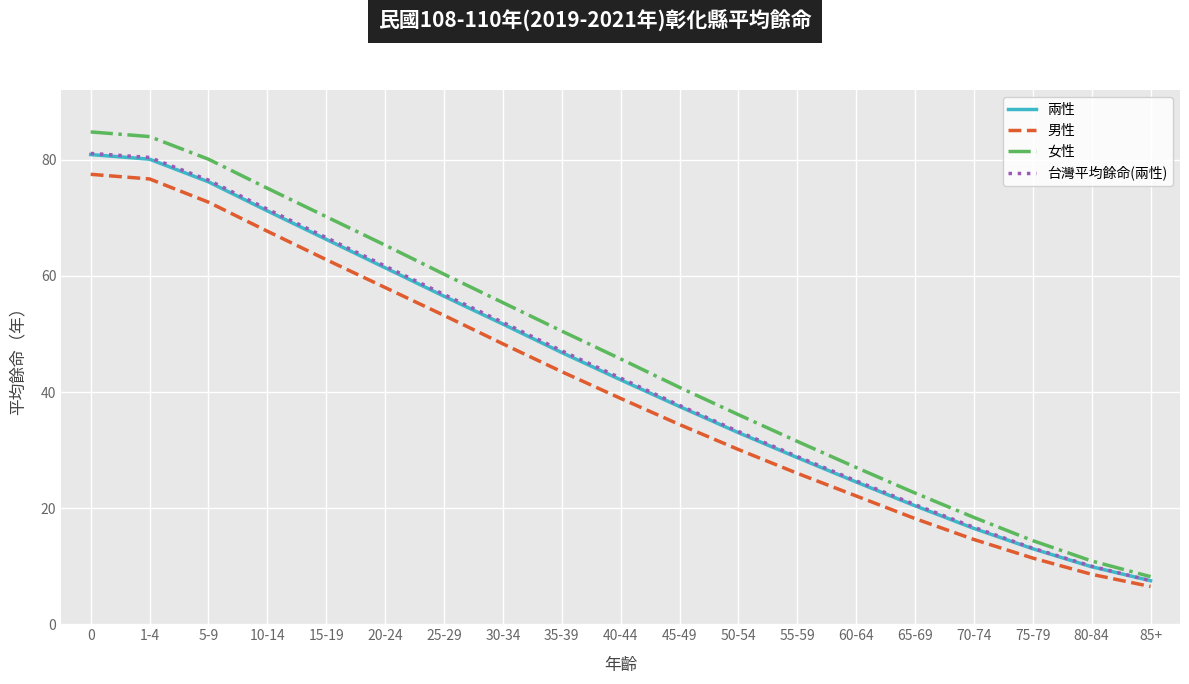

Reading right to left, transcribe all the data shown in this chart.

兩性: 7.5	9.9	13.0	16.5	20.4	24.5	28.7	33.0	37.5	42.1	46.8	51.7	56.5	61.4	66.3	71.2	76.2	80.1	80.9
男性: 6.5	8.6	11.4	14.6	18.2	22.1	26.0	30.1	34.4	38.9	43.5	48.3	53.2	58.0	62.8	67.7	72.7	76.7	77.5
女性: 8.2	10.9	14.4	18.4	22.6	27.0	31.5	36.1	40.8	45.7	50.5	55.4	60.3	65.3	70.2	75.1	80.1	84.0	84.8
台灣平均餘命(兩性): 7.5	10.0	13.1	16.7	20.6	24.7	28.9	33.2	37.7	42.4	47.1	52.0	56.8	61.7	66.6	71.5	76.5	80.4	81.1